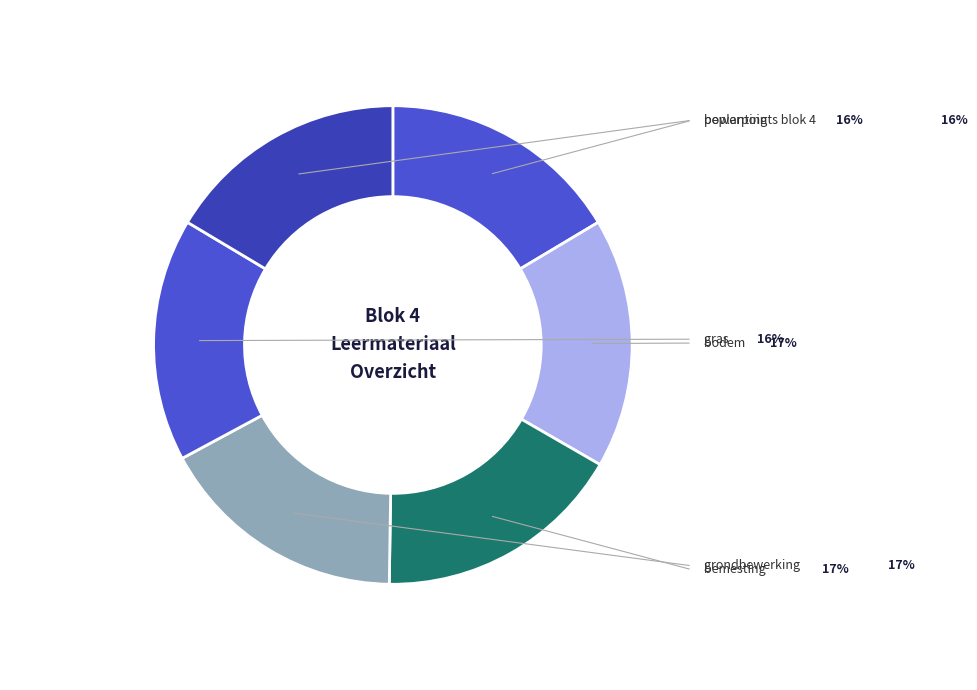

Is it true that gras is 16% of the pie?

True